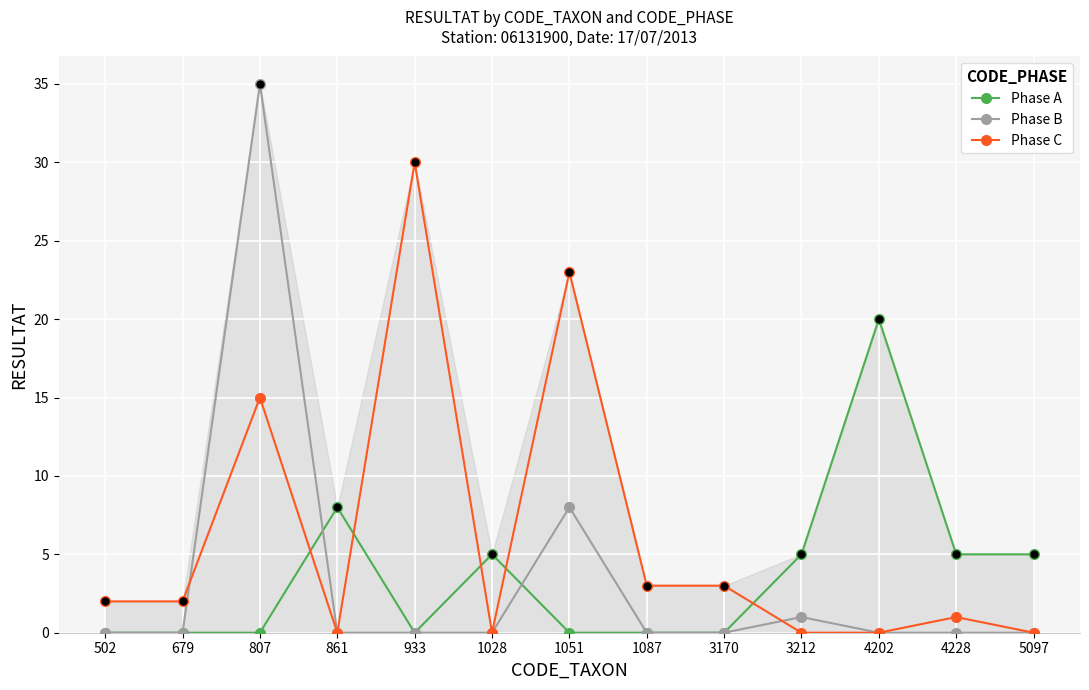

What is the total value across all series at 1051?

31